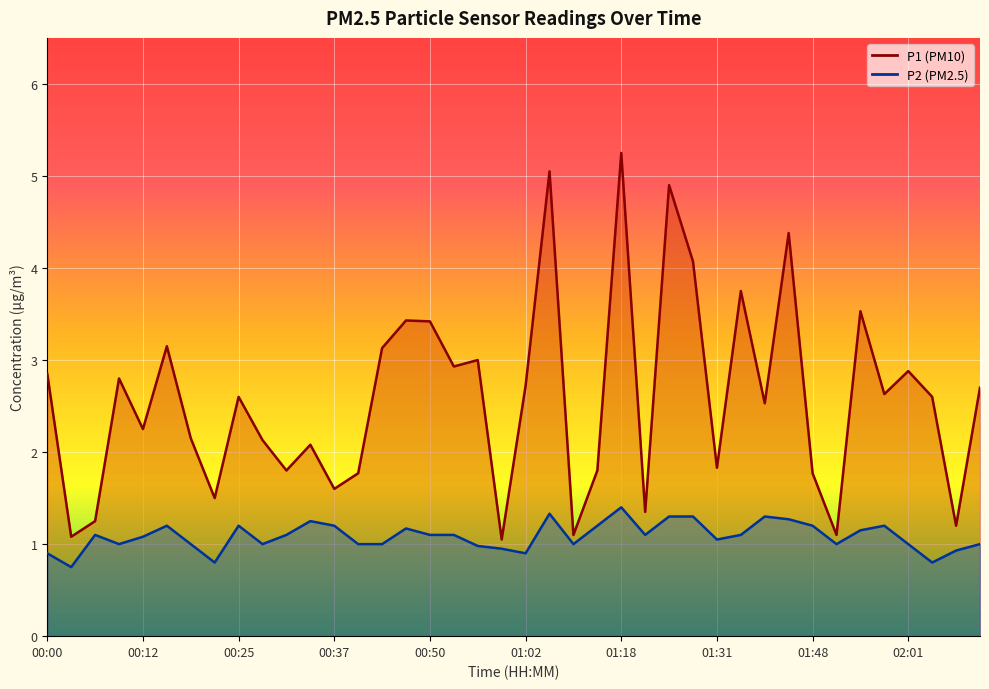

What is the label of the 26th point from the right?

00:43